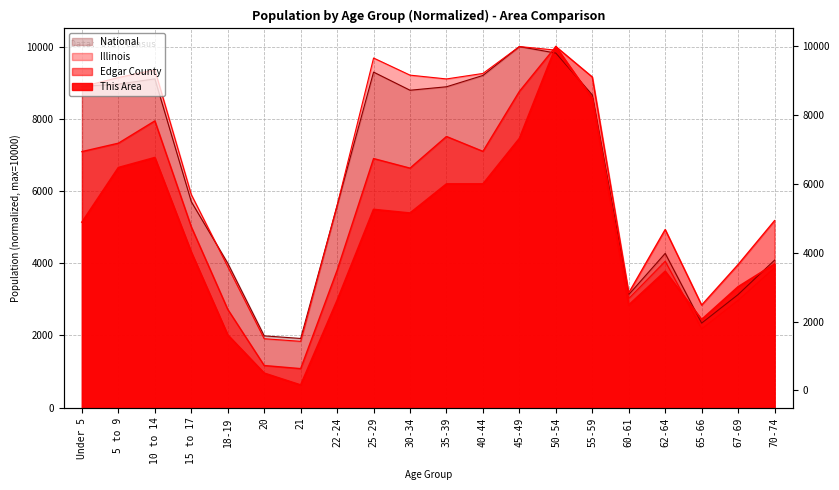

Does the chart display data point markers on the line(s)?

No